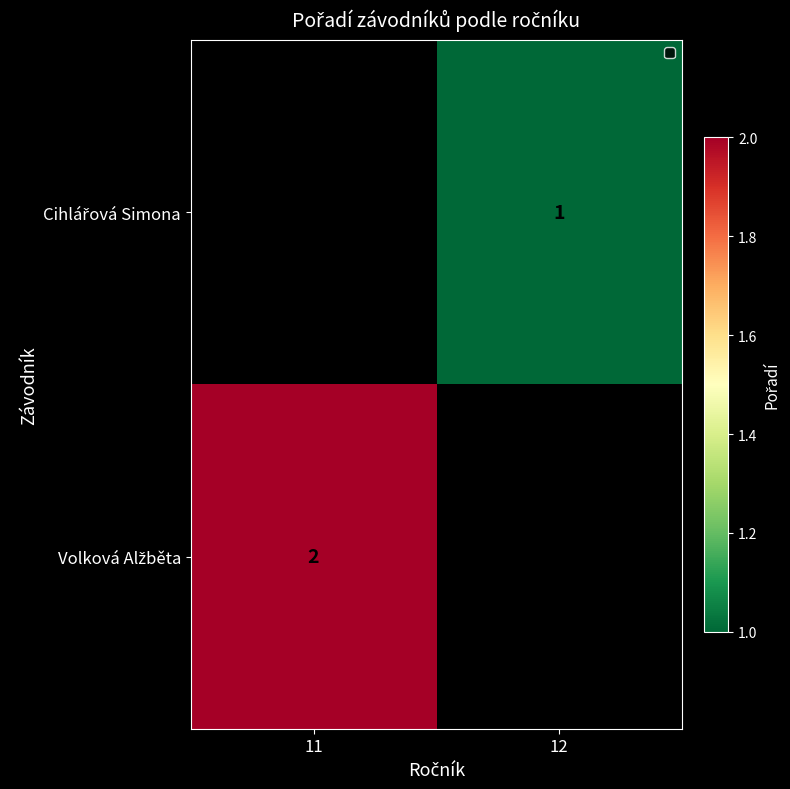

Count the number of categories in the chart.

2